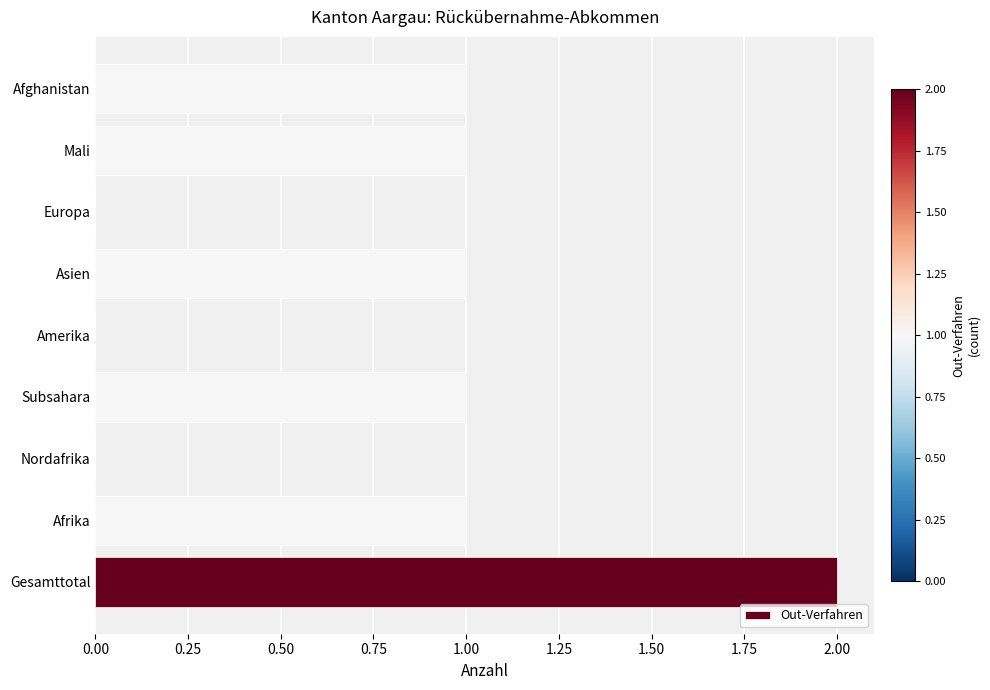

Reading top to bottom, extract all data points from this chart.

Afghanistan=1	Mali=1	Europa=0	Asien=1	Amerika=0	Subsahara=1	Nordafrika=0	Afrika=1	Gesamttotal=2